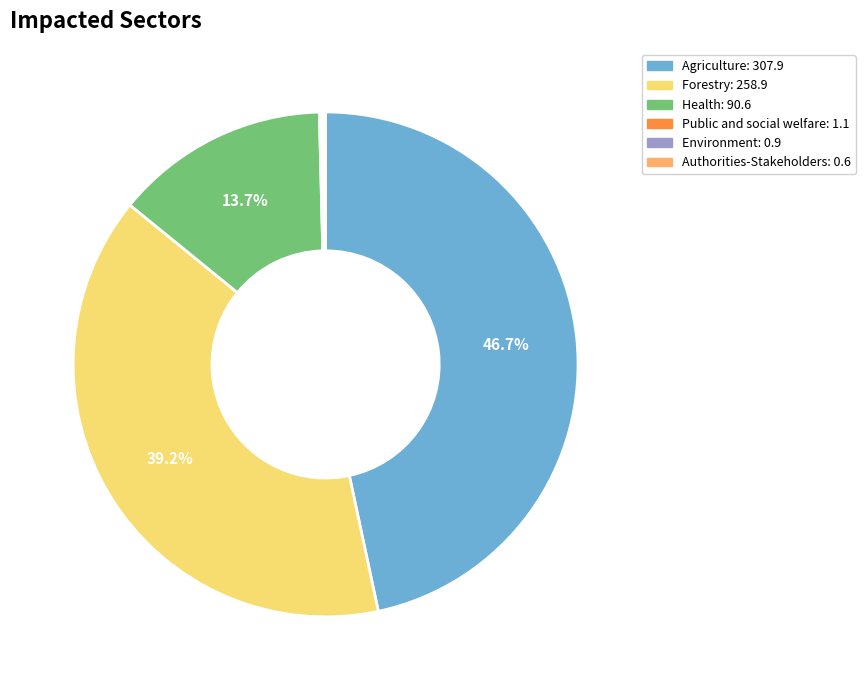

To the nearest percent, what percentage of the pie is Health?

14%